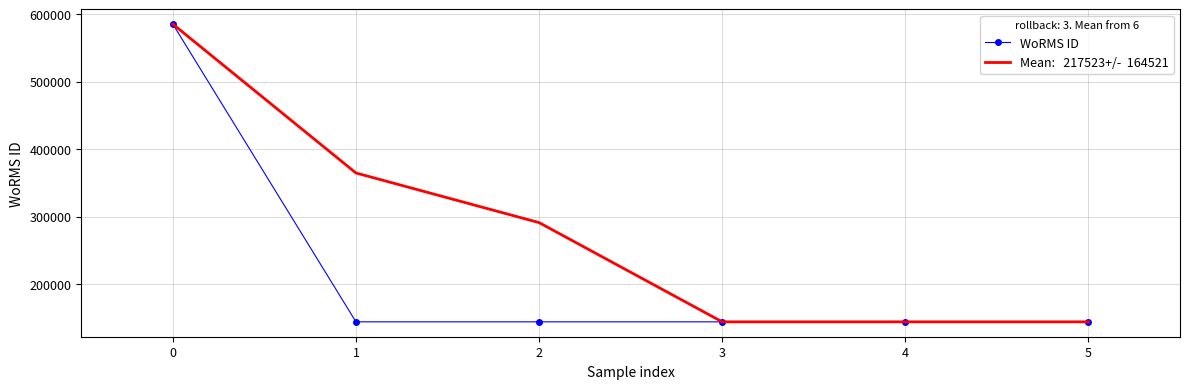

What is the smallest value displayed?

143947